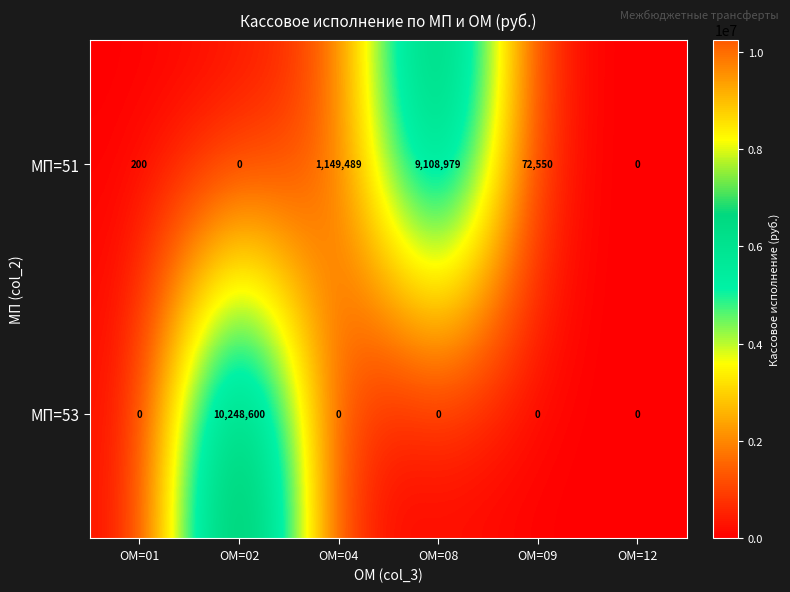

Reading left to right, list all the values displayed in this chart.

МП=51: ОМ=01=200	ОМ=02=0	ОМ=04=1149489	ОМ=08=9108979	ОМ=09=72550	ОМ=12=0
МП=53: ОМ=01=0	ОМ=02=10248600	ОМ=04=0	ОМ=08=0	ОМ=09=0	ОМ=12=0